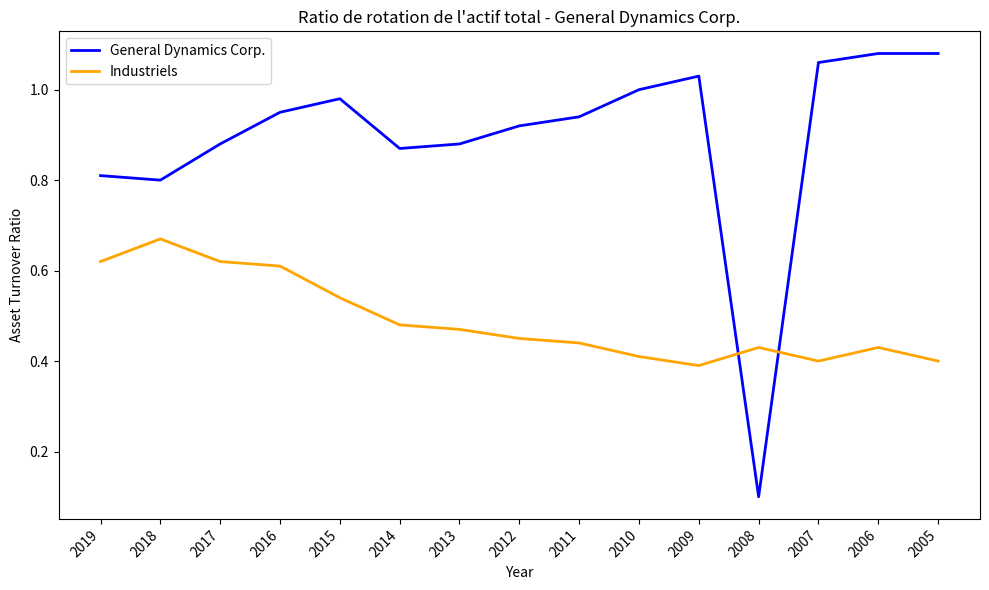

How many Industriels values are between 0 and 1?

15